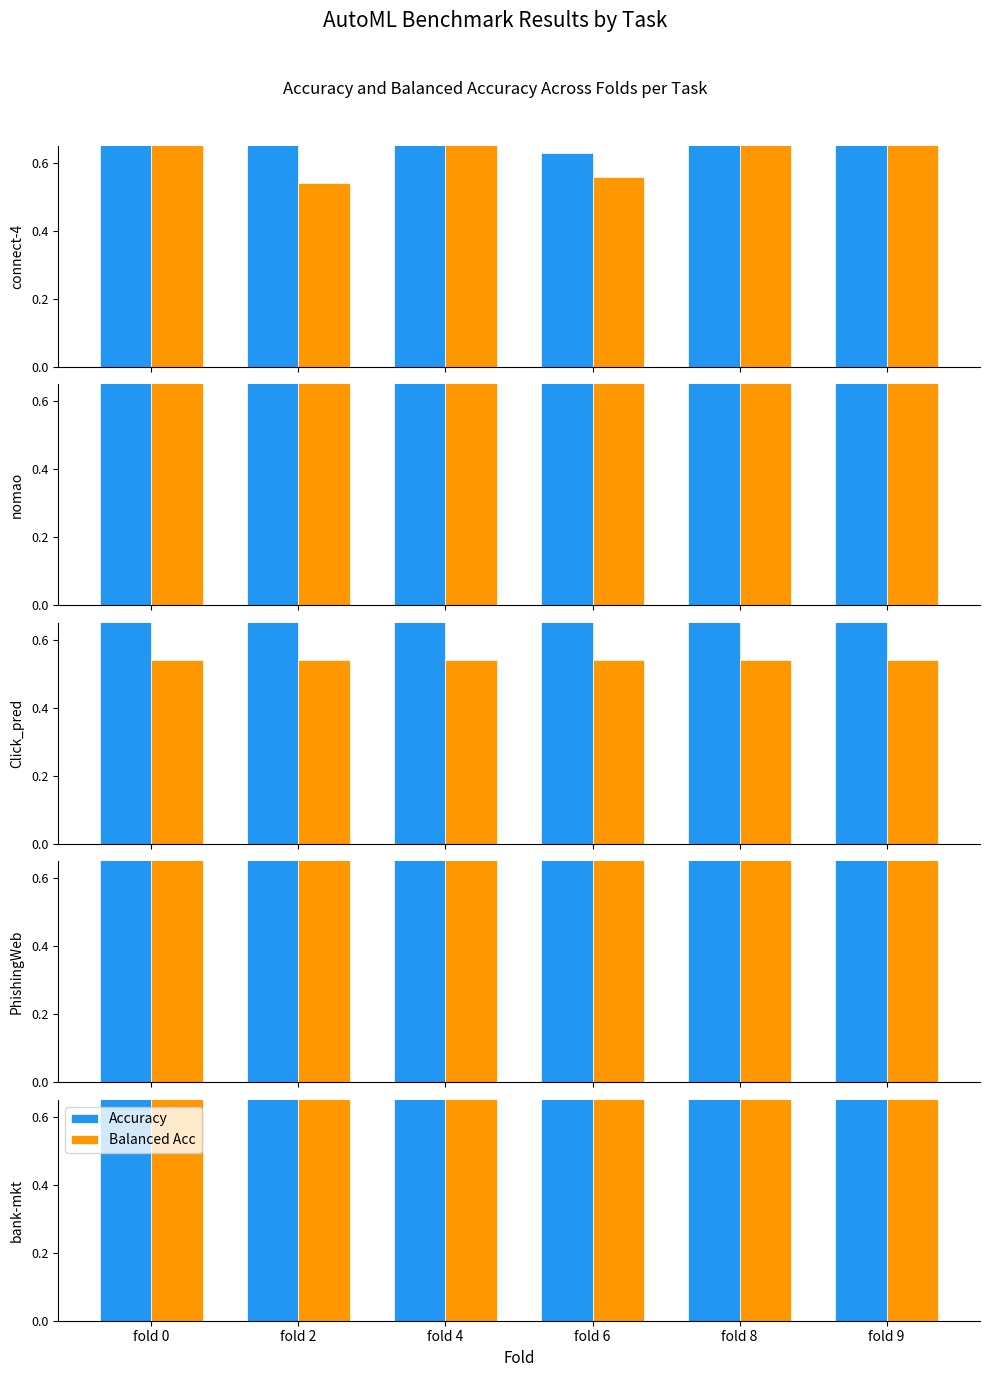

Which series changed the most between fold 2 and fold 8?

acc